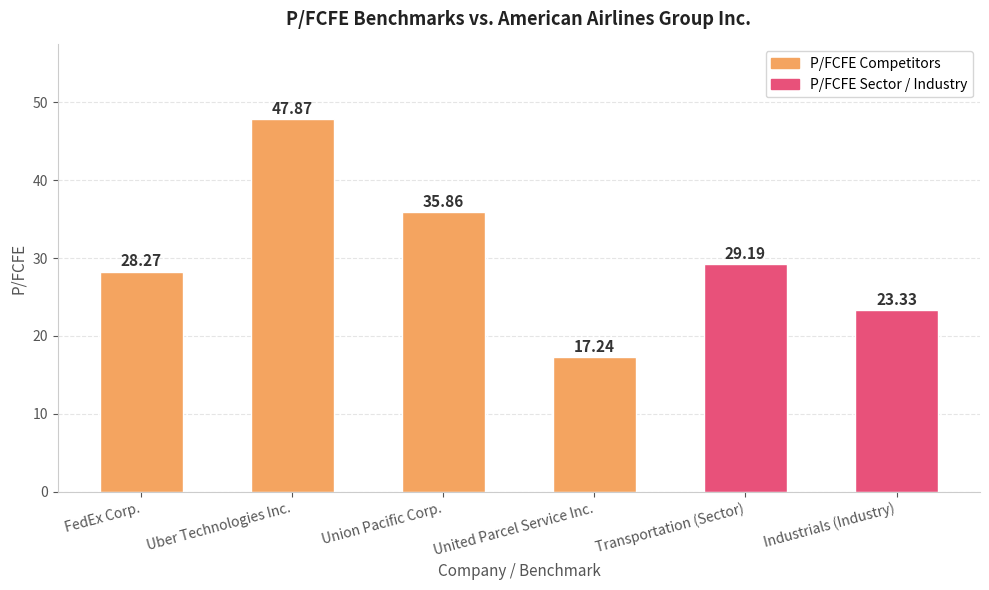

What is the difference between the second highest and second lowest values?

12.5